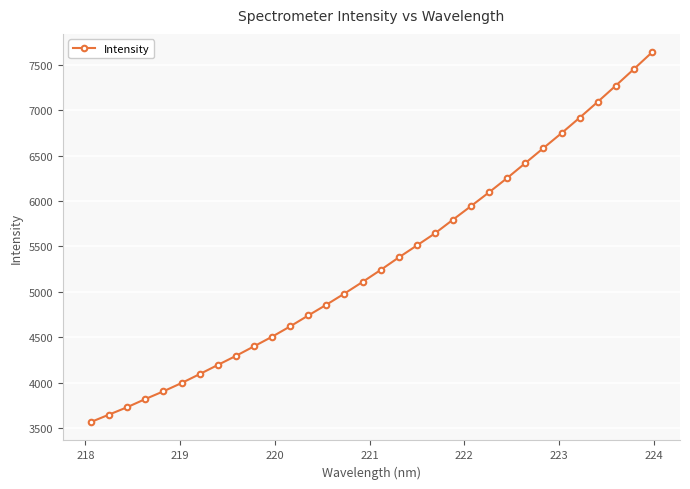

What is the value of the 8th point from the left?

4193.8